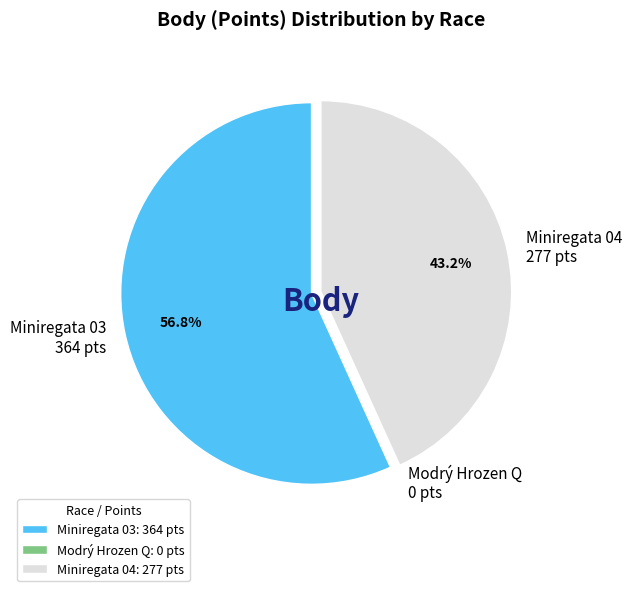

What is the ratio of the value at Miniregata 03: 364 pts to the value at Miniregata 04: 277 pts?

1.3